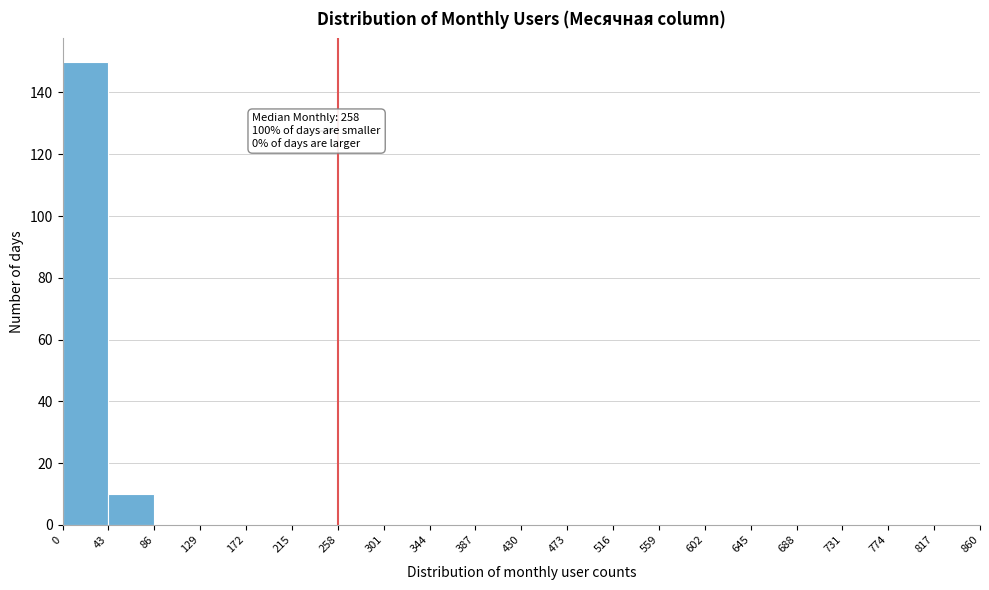

Which range on the x-axis has the tallest bar?

0 to 43